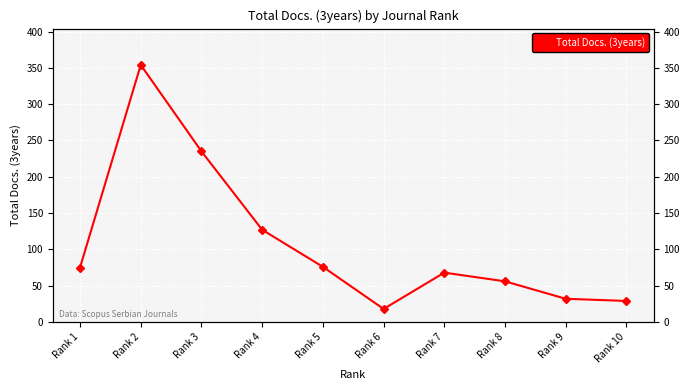

Is it true that the value at Rank 1 is 17?

False